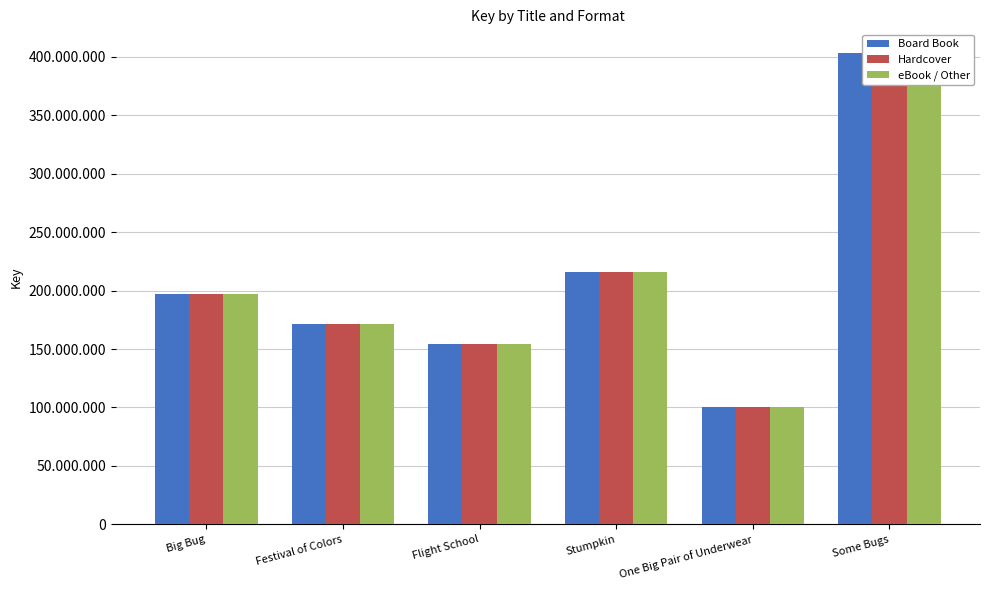

What is the label of the 5th bar from the right?

Festival of Colors